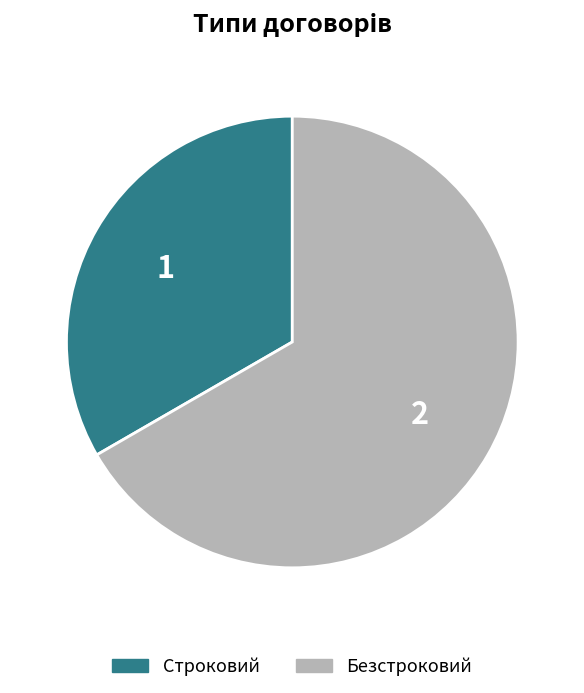

Which slice is the largest?

Безстроковий